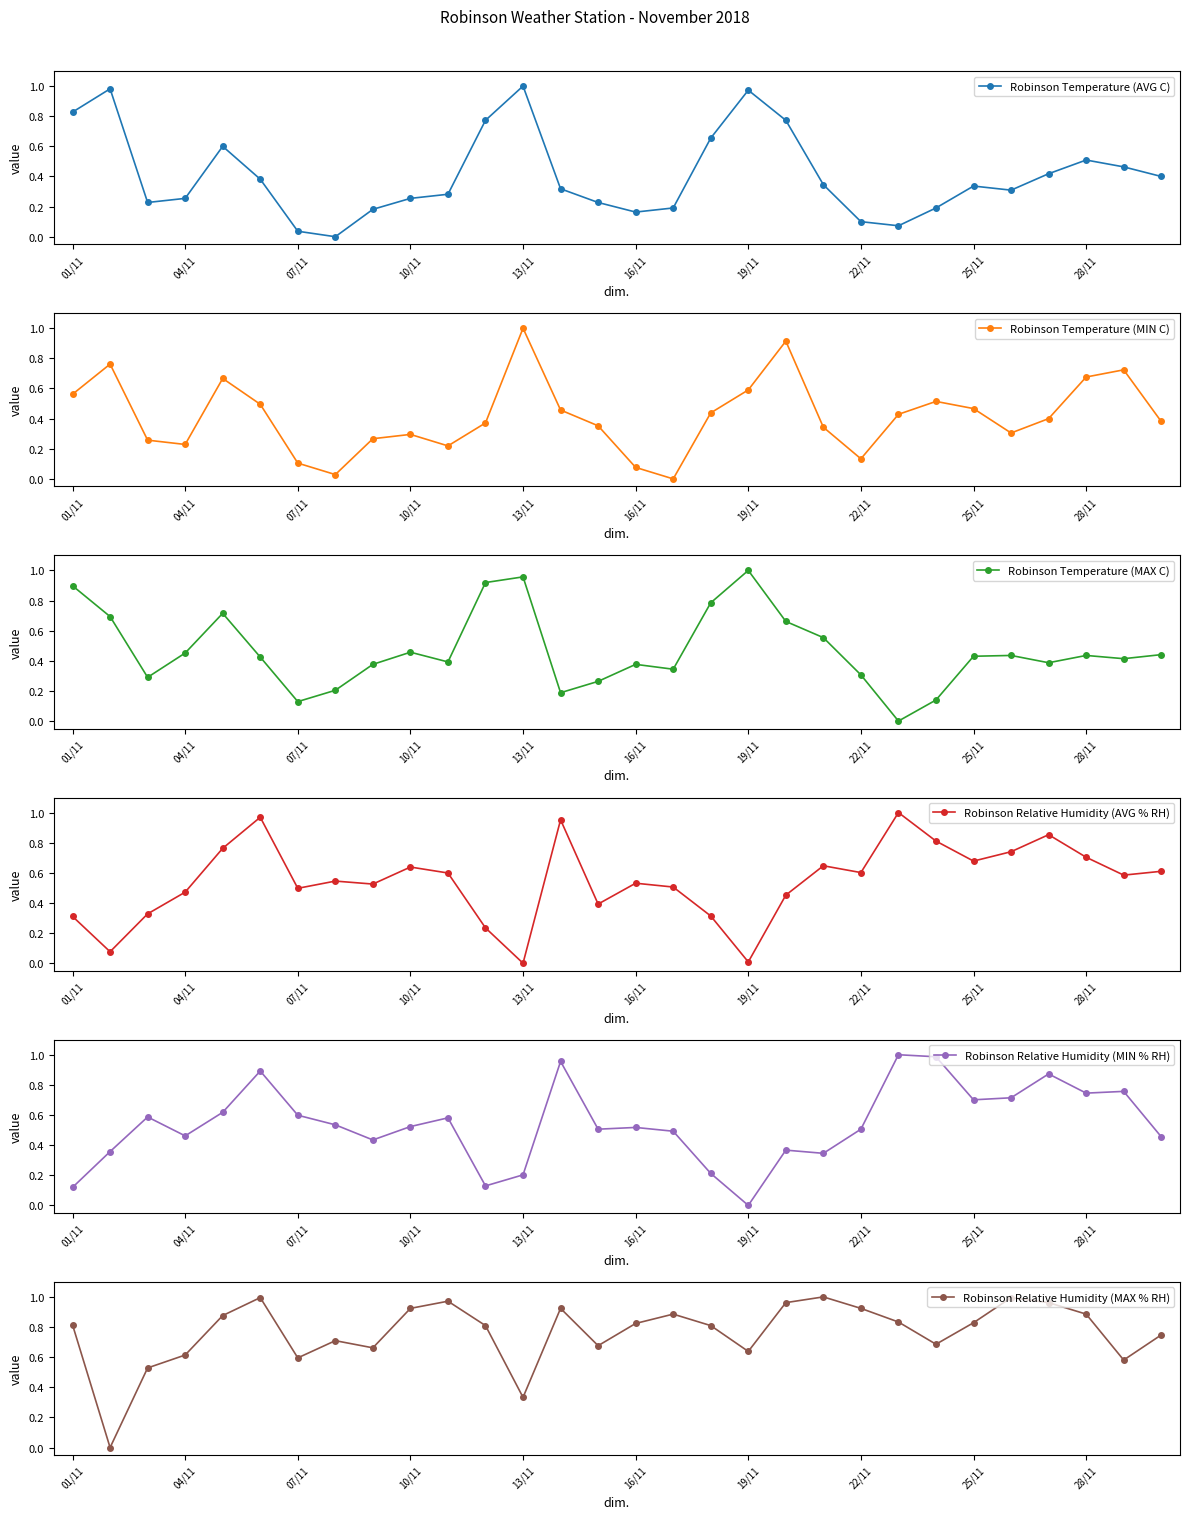

How many interior local valleys does the Robinson Temperature (AVG C) series have?

5